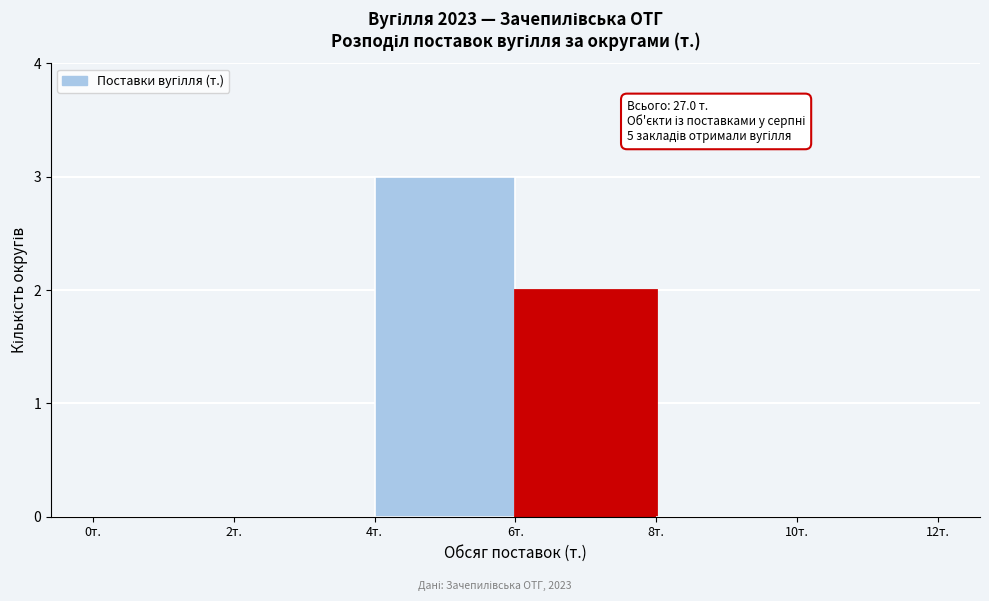

Over which range of the x-axis is the bar tallest?

4 to 6